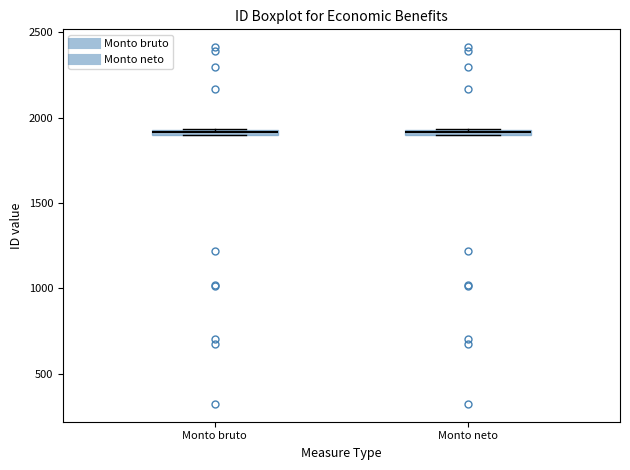

Where is the lower edge of the box for Monto bruto on the y-axis? The values are not printed on the chart, so give them approximately, as read against the axis.

1900